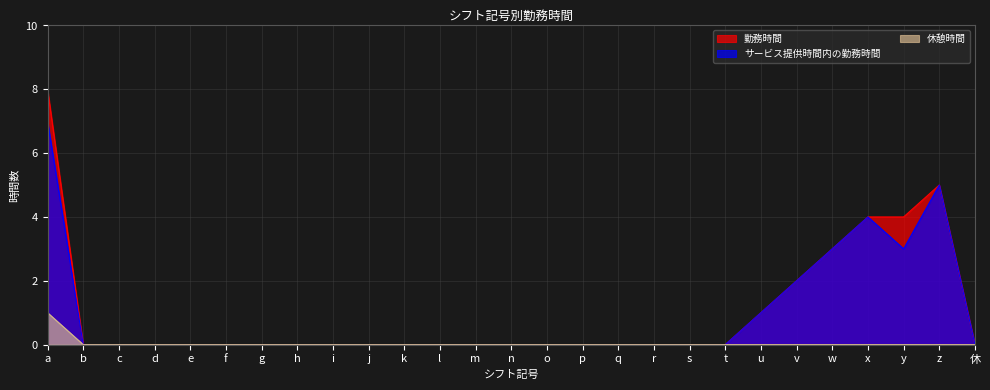

How many 勤務時間 values are between 0 and 1?

21